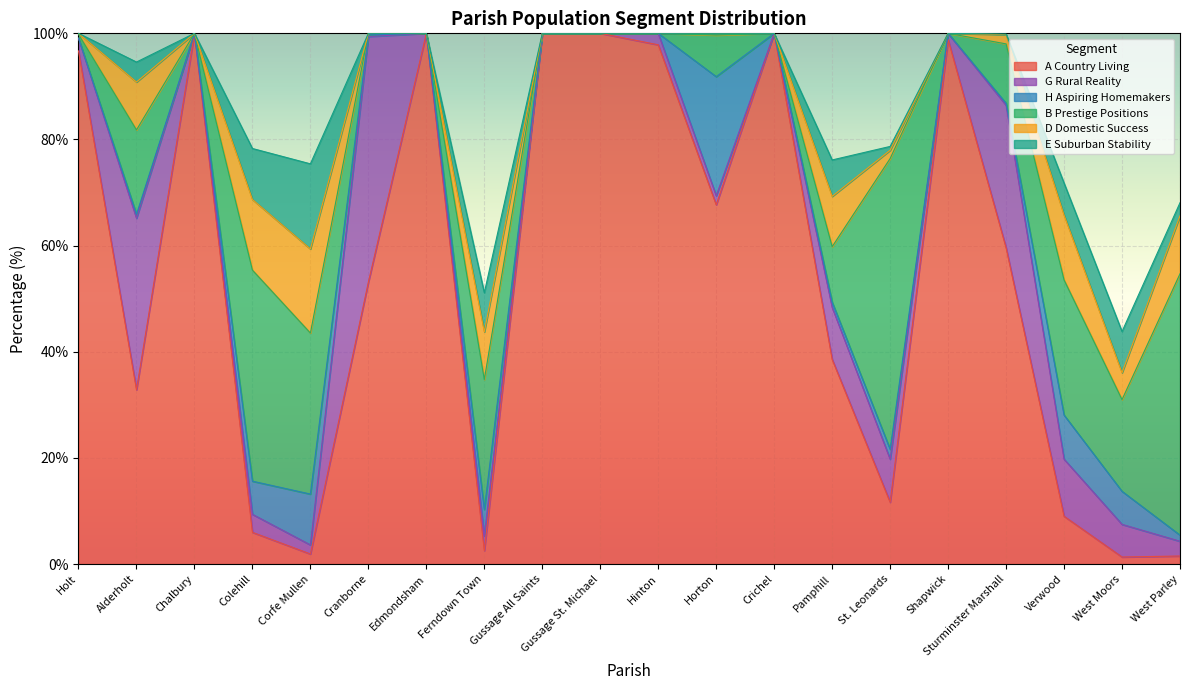

Read the H Aspiring Homemakers value at Ferndown Town.

5.0